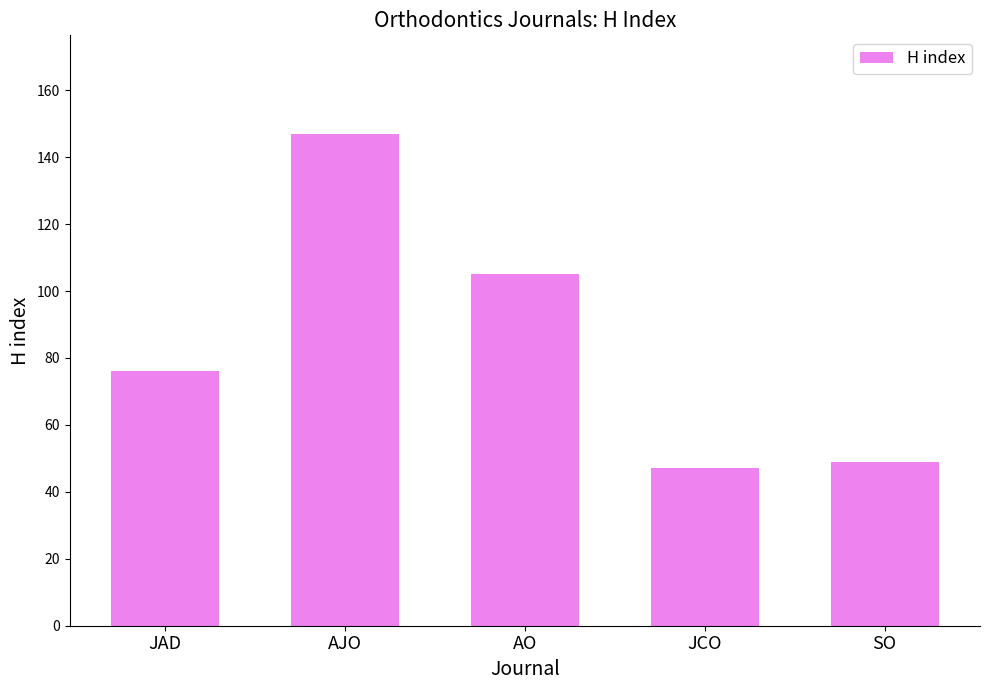

What is the value of the 4th bar from the left?

47